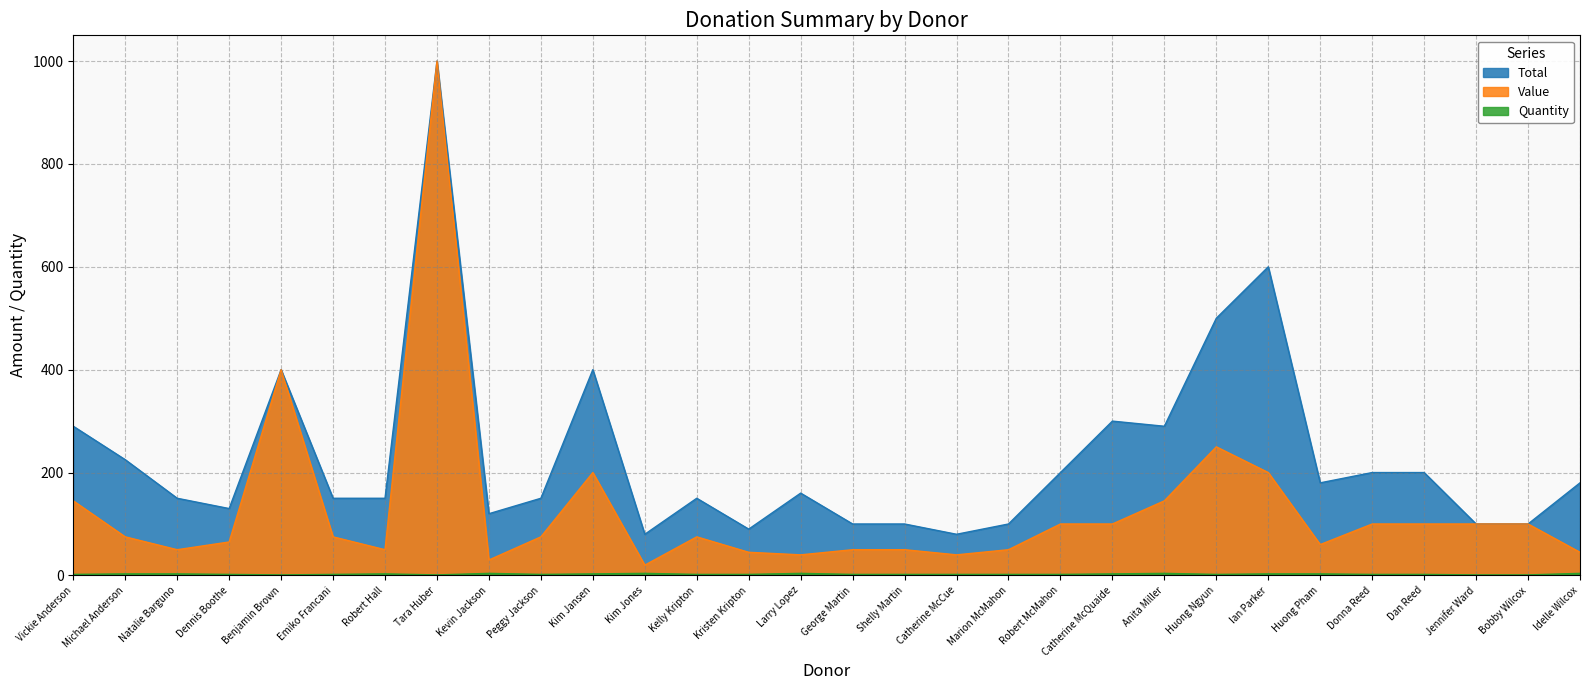

Reading left to right, list all the values displayed in this chart.

Total: Vickie Anderson=290	Michael Anderson=225	Natalie Barguno=150	Dennis Boothe=130	Benjamin Brown=400	Emiko Francani=150	Robert Hall=150	Tara Huber=1000	Kevin Jackson=120	Peggy Jackson=150	Kim Jansen=400	Kim Jones=80	Kelly Kripton=150	Kristen Kripton=90	Larry Lopez=160	George Martin=100	Shelly Martin=100	Catherine McCue=80	Marion McMahon=100	Robert McMahon=200	Catherine McQuaide=300	Anita Miller=290	Huong Ngyun=500	Ian Parker=600	Huong Pham=180	Donna Reed=200	Dan Reed=200	Jennifer Ward=100	Bobby Wilcox=100	Idelle Wilcox=180
Value: Vickie Anderson=145	Michael Anderson=75	Natalie Barguno=50	Dennis Boothe=65	Benjamin Brown=400	Emiko Francani=75	Robert Hall=50	Tara Huber=1000	Kevin Jackson=30	Peggy Jackson=75	Kim Jansen=200	Kim Jones=20	Kelly Kripton=75	Kristen Kripton=45	Larry Lopez=40	George Martin=50	Shelly Martin=50	Catherine McCue=40	Marion McMahon=50	Robert McMahon=100	Catherine McQuaide=100	Anita Miller=145	Huong Ngyun=250	Ian Parker=200	Huong Pham=60	Donna Reed=100	Dan Reed=100	Jennifer Ward=100	Bobby Wilcox=100	Idelle Wilcox=45
Quantity: Vickie Anderson=2	Michael Anderson=3	Natalie Barguno=3	Dennis Boothe=2	Benjamin Brown=1	Emiko Francani=2	Robert Hall=3	Tara Huber=1	Kevin Jackson=4	Peggy Jackson=2	Kim Jansen=3	Kim Jones=4	Kelly Kripton=2	Kristen Kripton=2	Larry Lopez=4	George Martin=2	Shelly Martin=2	Catherine McCue=2	Marion McMahon=2	Robert McMahon=2	Catherine McQuaide=3	Anita Miller=4	Huong Ngyun=2	Ian Parker=3	Huong Pham=3	Donna Reed=2	Dan Reed=2	Jennifer Ward=1	Bobby Wilcox=1	Idelle Wilcox=4